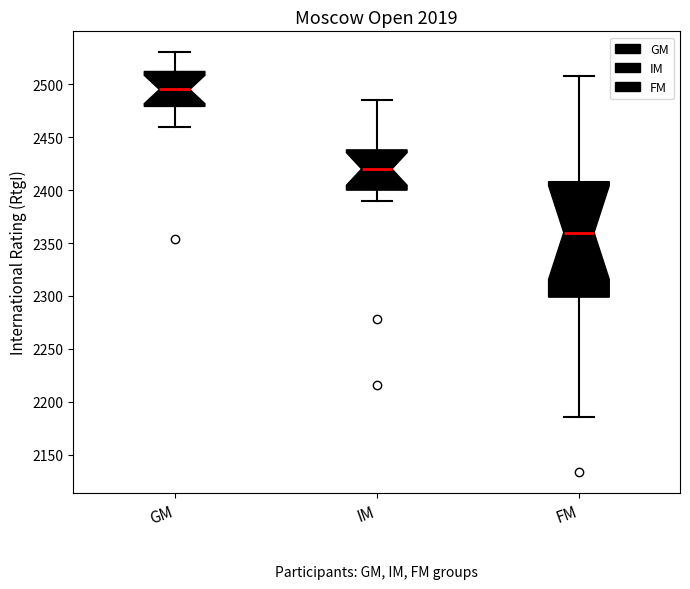

Which box has the highest median line?

GM